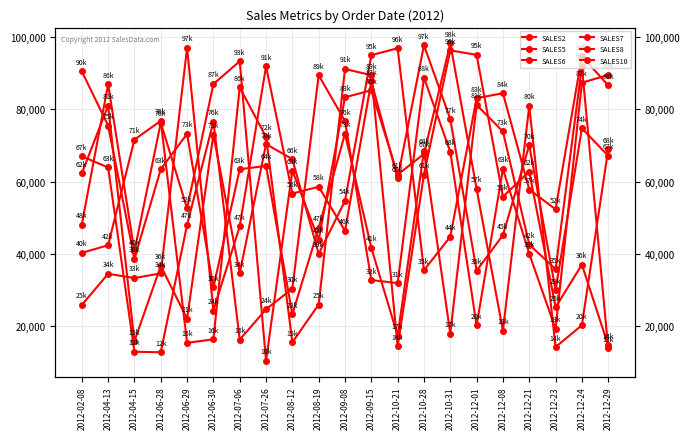

How many interior local valleys does the SALES6 series have?

7